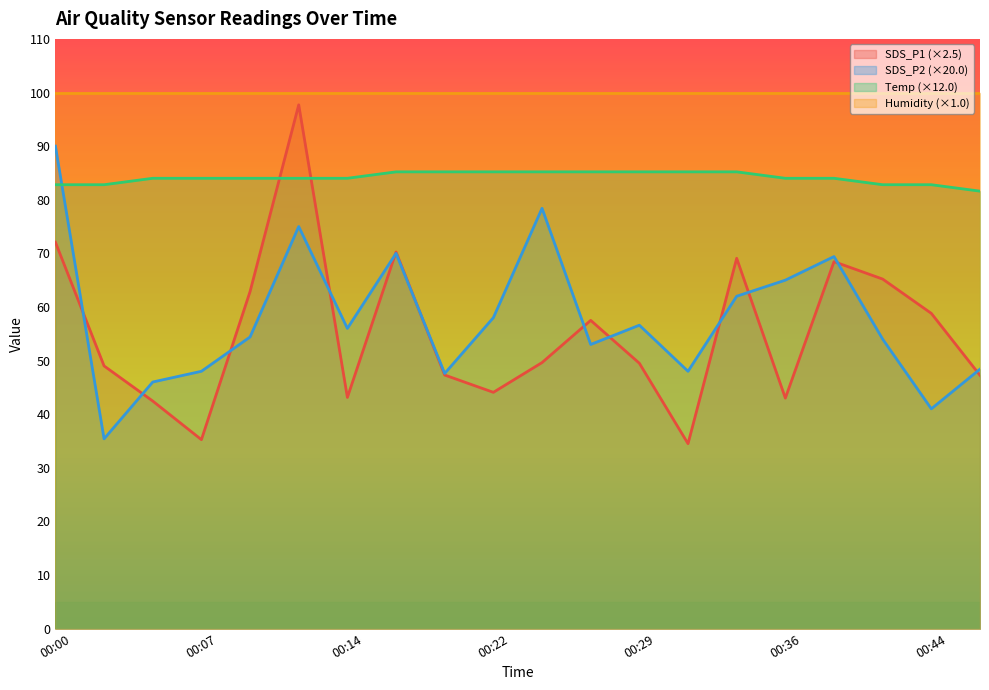

Which category has the lowest value across all series?

00:31